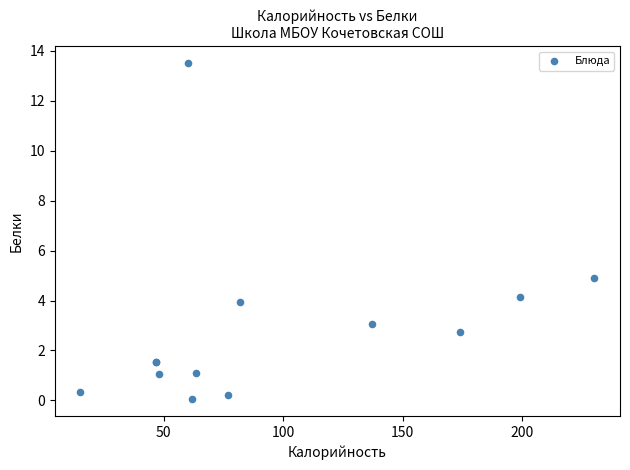

What Y value in the scatter plot is closest to 6?

4.9